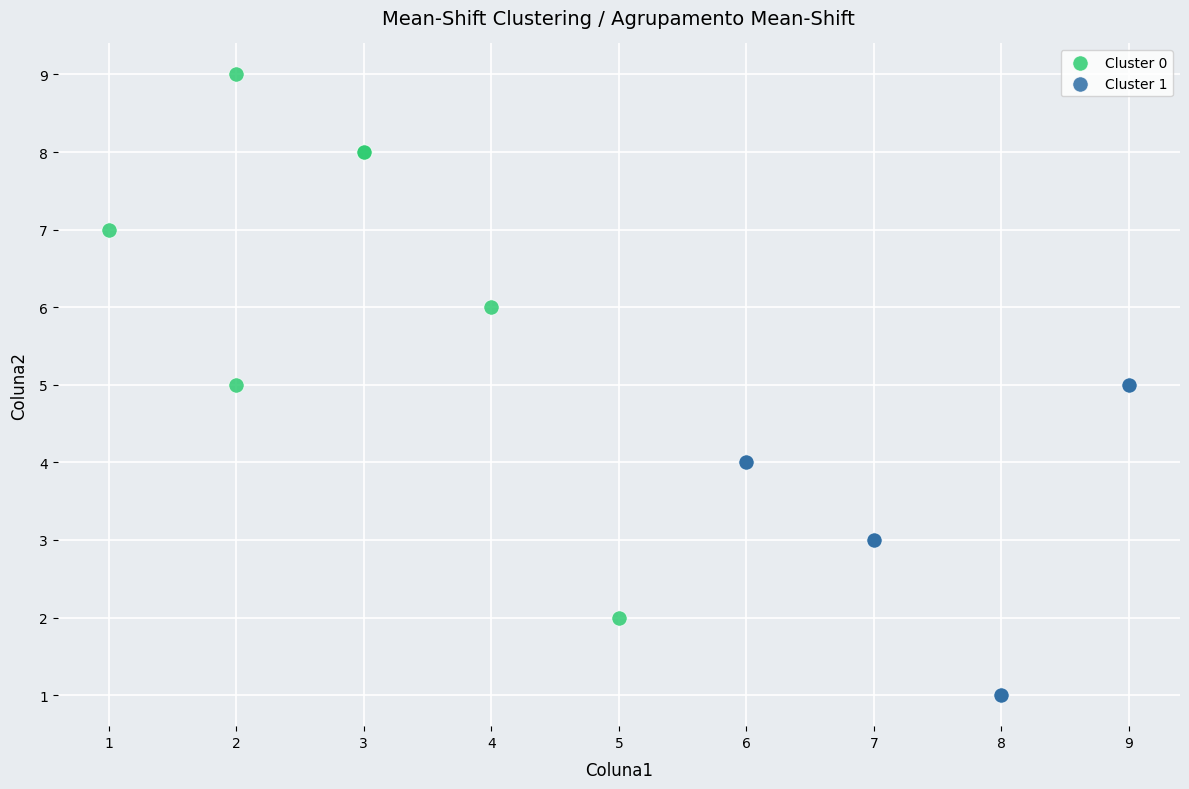

Which series reaches the minimum Y coordinate?

Cluster 1